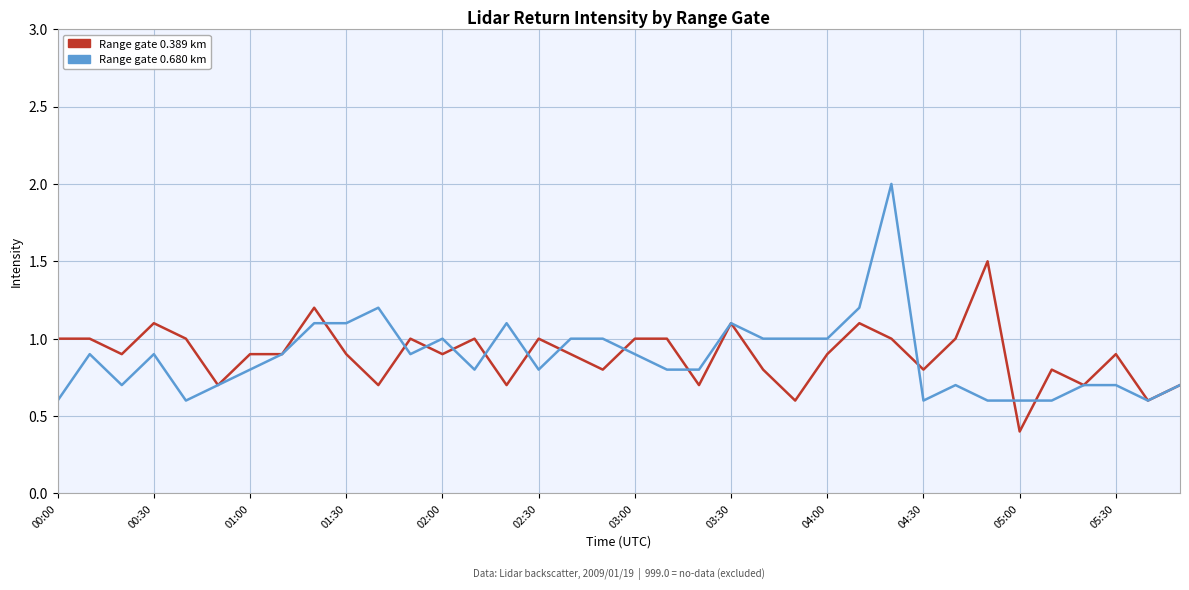

What is the minimum value shown in the chart?

0.4